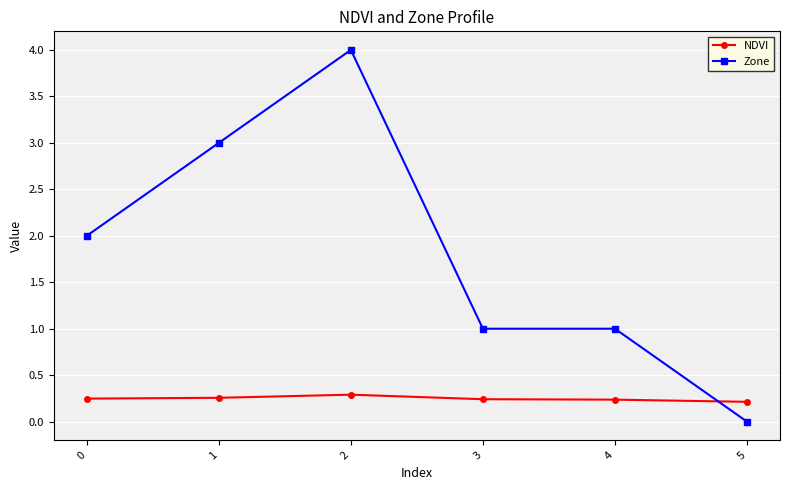

What is the maximum value shown in the chart?

4.0